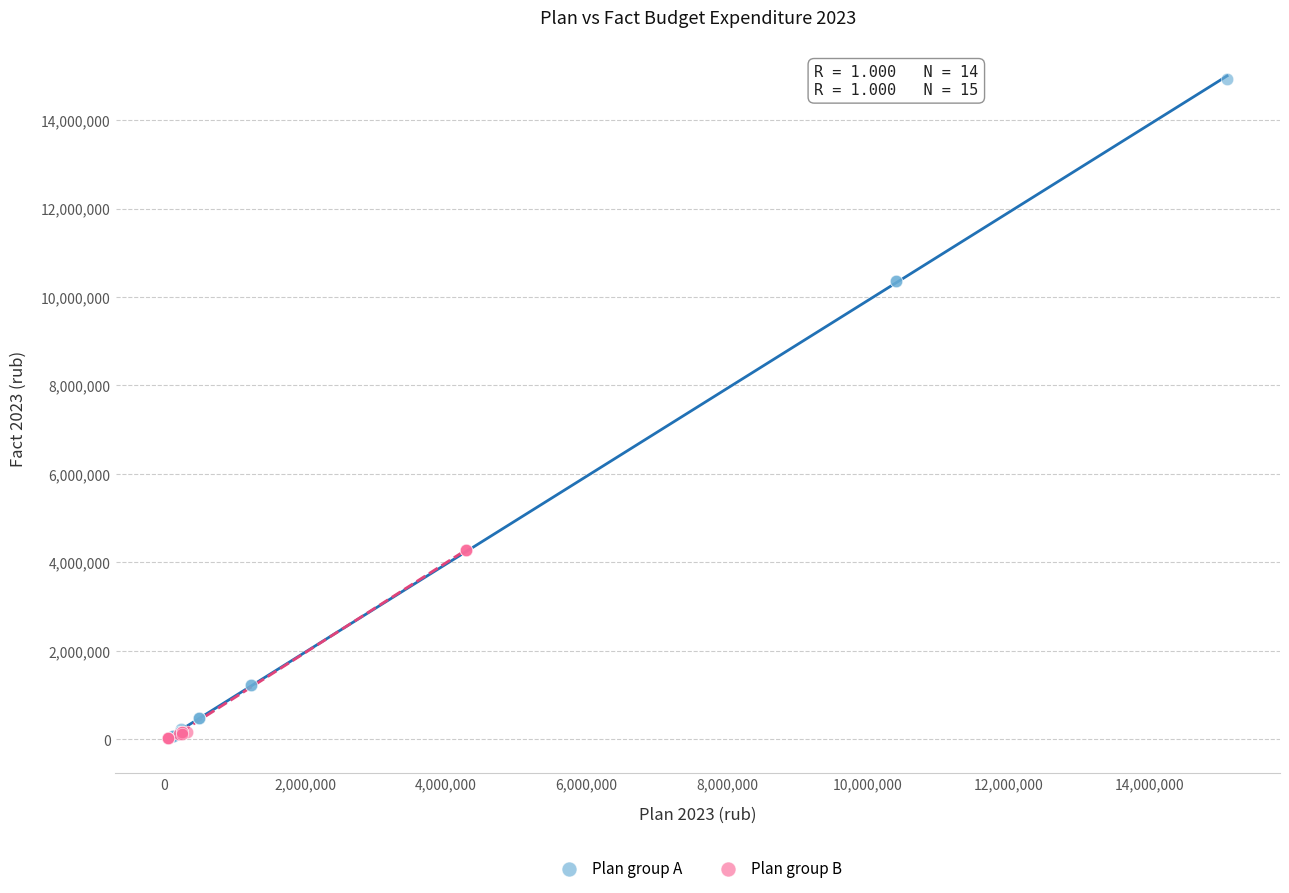

Which series reaches the maximum Y coordinate?

Plan group A